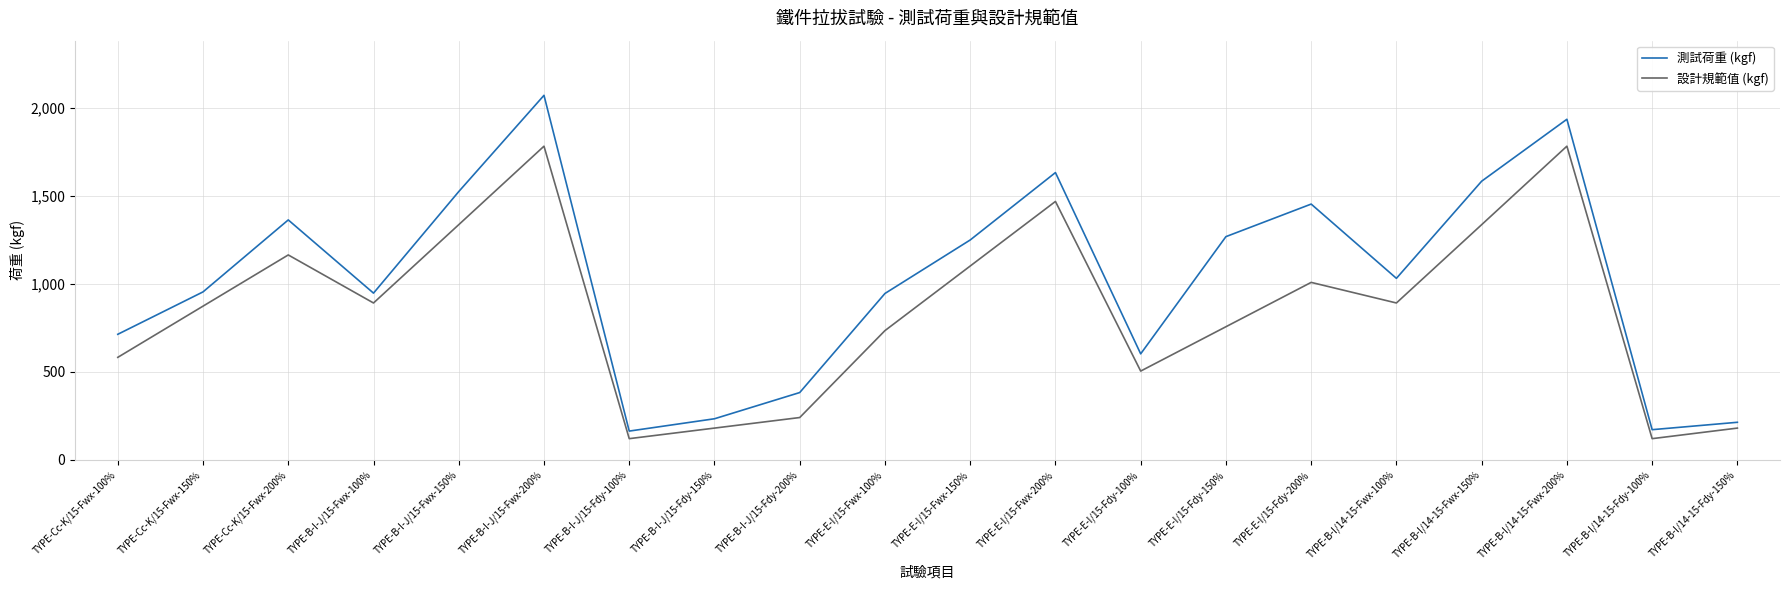

What is the difference between the 設計規範值 (kgf) values at TYPE-B-I-J/15-Fwx-200% and TYPE-Cc-K/15-Fwx-100%?

1200